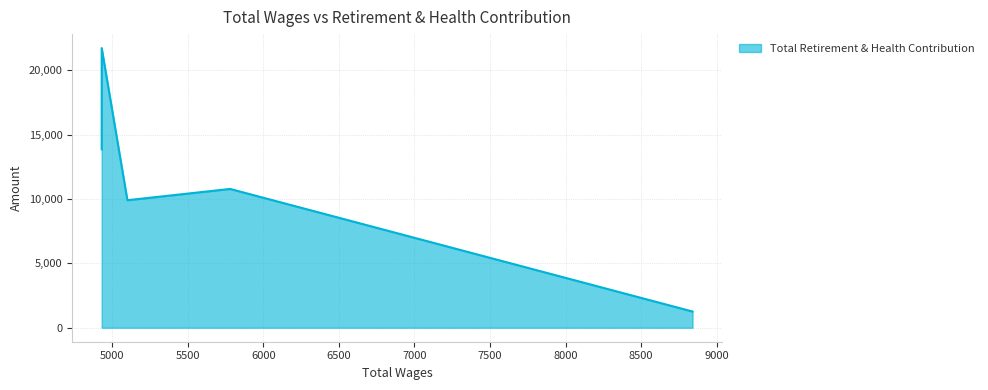

At which category does the data reach its first local valley?

5100.0